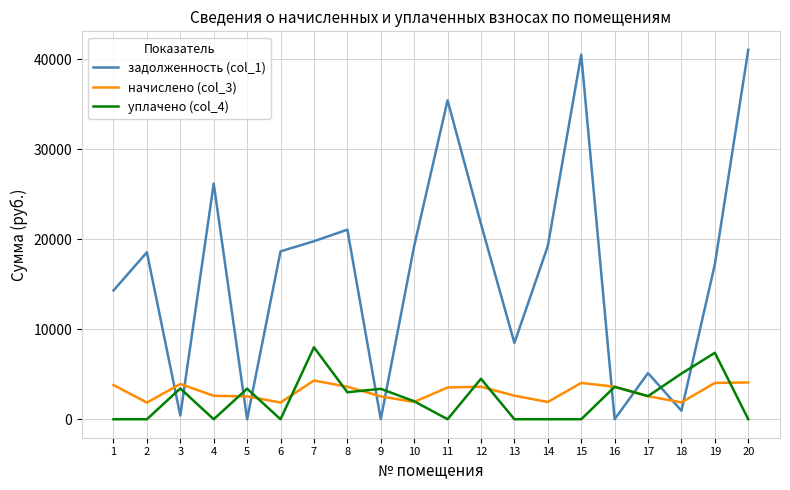

What is the greatest value displayed?

41075.6